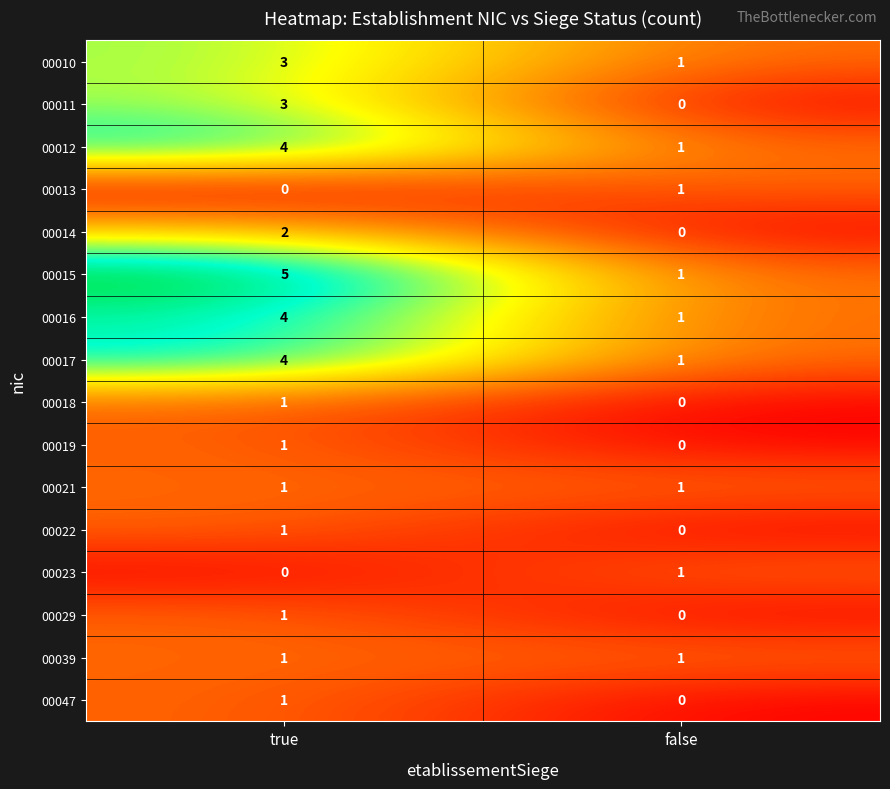

List the labels in order of 00015 value, smallest first.

false, true